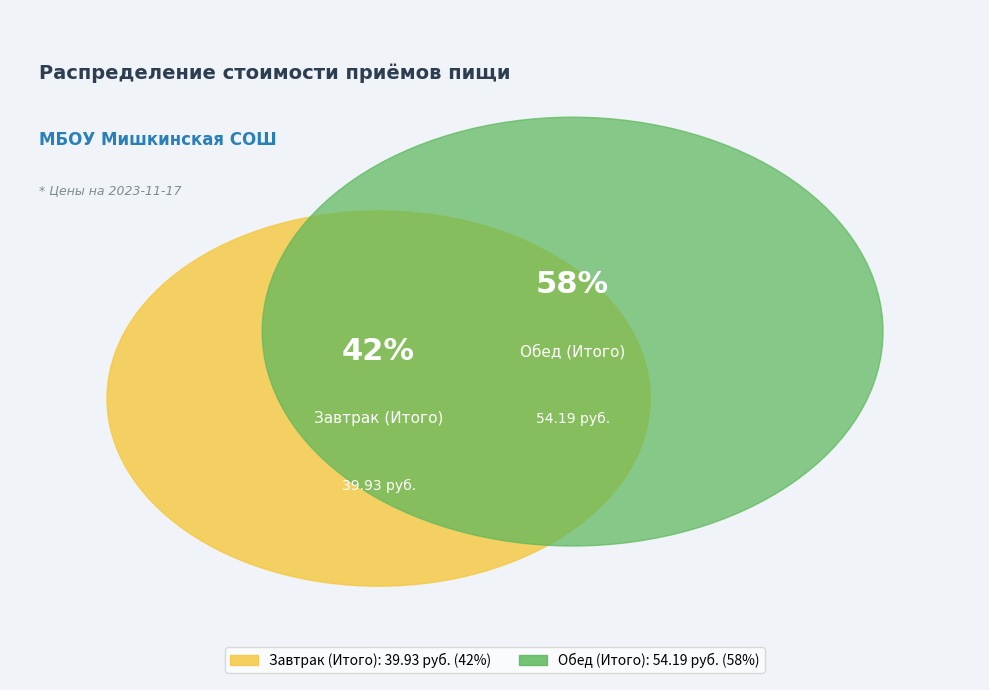

Is it true that Обед (Итого) is 58% of the pie?

True